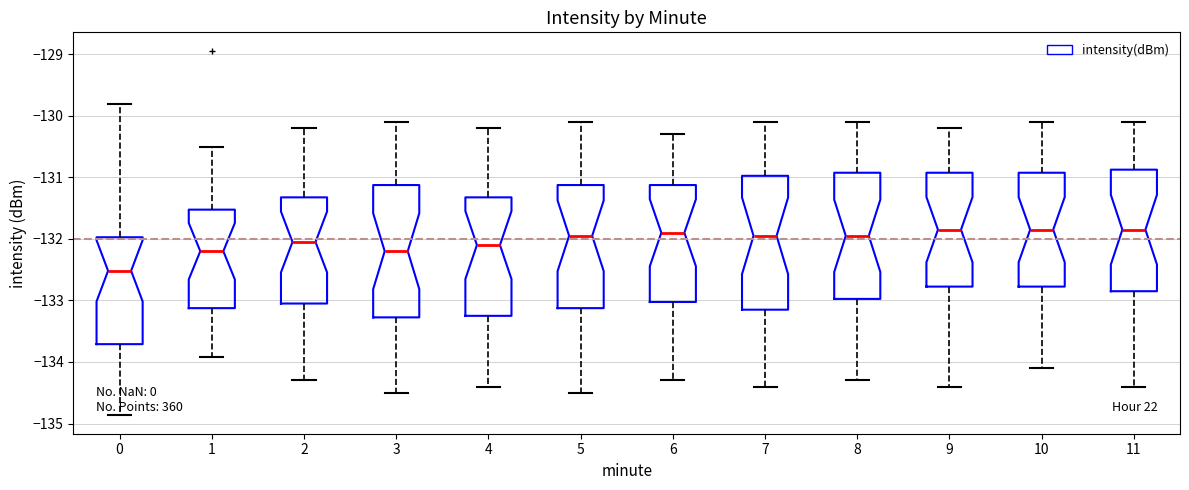

Reading left to right, transcribe this box plot: for each box, give where its median line is, the range the box spans, and where its two whiskers end, as read against the y-axis. The values are not printed on the chart, so give them approximately, as read against the axis.

0: median -132.5, box -133.7 to -132.0, whiskers -134.9 to -129.8
1: median -132.2, box -133.1 to -131.5, whiskers -133.9 to -130.5
2: median -132.0, box -133.0 to -131.3, whiskers -134.3 to -130.2
3: median -132.2, box -133.3 to -131.1, whiskers -134.5 to -130.1
4: median -132.1, box -133.2 to -131.3, whiskers -134.4 to -130.2
5: median -131.9, box -133.1 to -131.1, whiskers -134.5 to -130.1
6: median -131.9, box -133.0 to -131.1, whiskers -134.3 to -130.3
7: median -131.9, box -133.1 to -131.0, whiskers -134.4 to -130.1
8: median -131.9, box -133.0 to -130.9, whiskers -134.3 to -130.1
9: median -131.8, box -132.8 to -130.9, whiskers -134.4 to -130.2
10: median -131.8, box -132.8 to -130.9, whiskers -134.1 to -130.1
11: median -131.8, box -132.8 to -130.9, whiskers -134.4 to -130.1